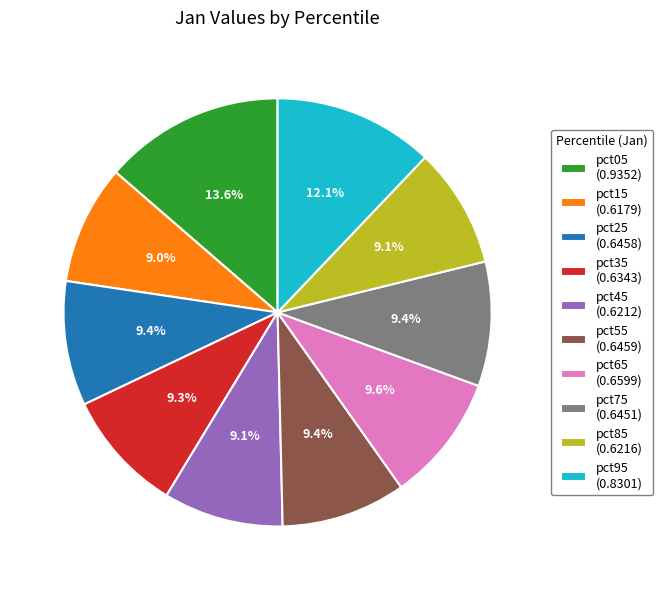

Between pct55 (0.6459) and pct95 (0.8301), which is larger?

pct95 (0.8301)